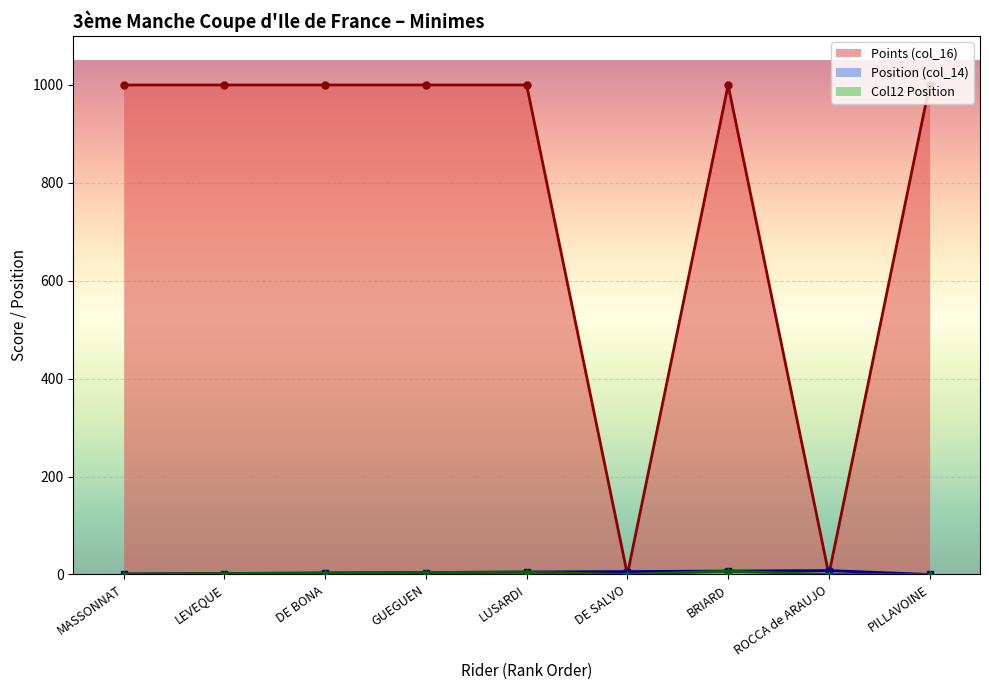

Rank the series at PILLAVOINE from lowest to highest value.

Position (col_14), Col12 Position, Points (col_16)